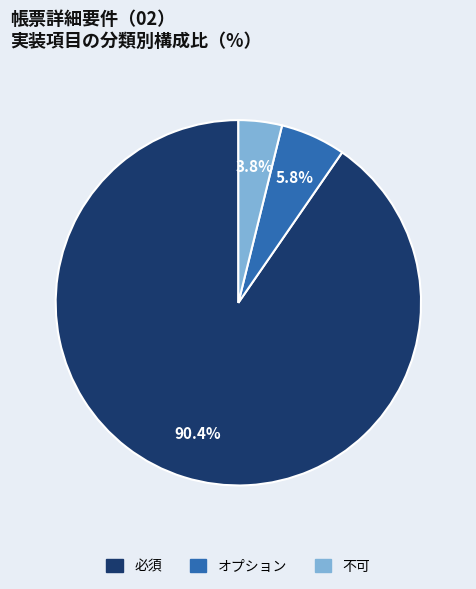

To the nearest percent, what is the difference between the largest and smallest slice percentages?

87%